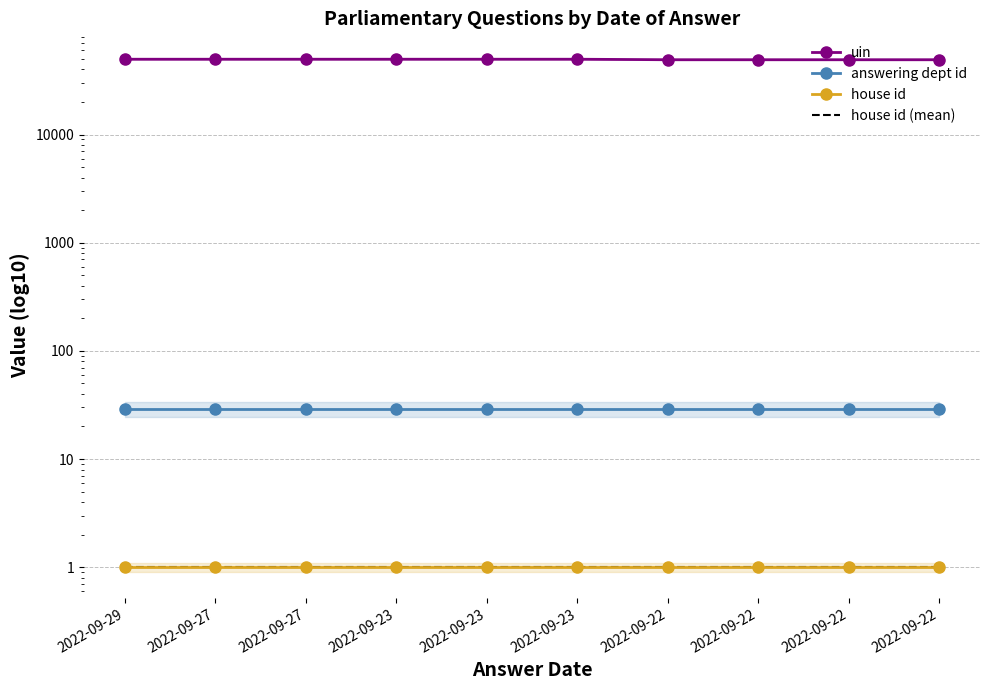

The value of uin at 2022-09-23 is 18640. True or false?

False